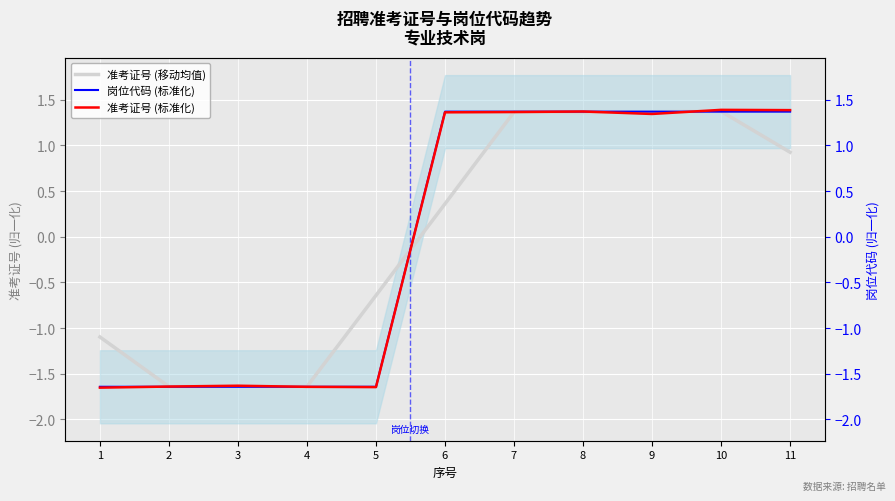

How many values in 岗位代码 (标准化) are below zero?

5